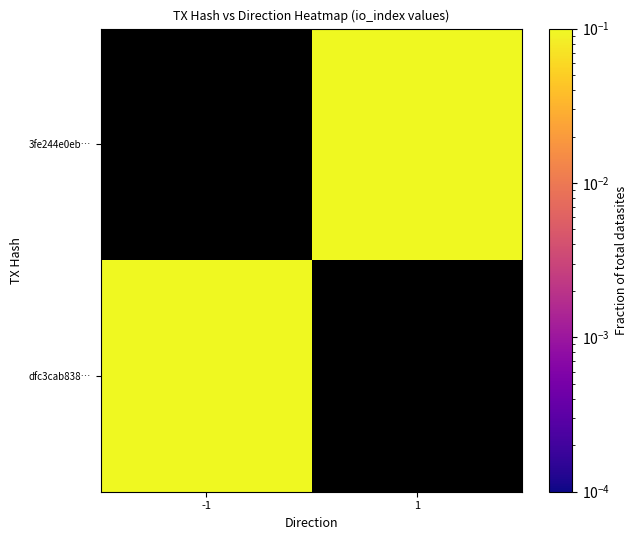

List the series in order of their peak value, lowest first.

dfc3cab838…, 3fe244e0eb…